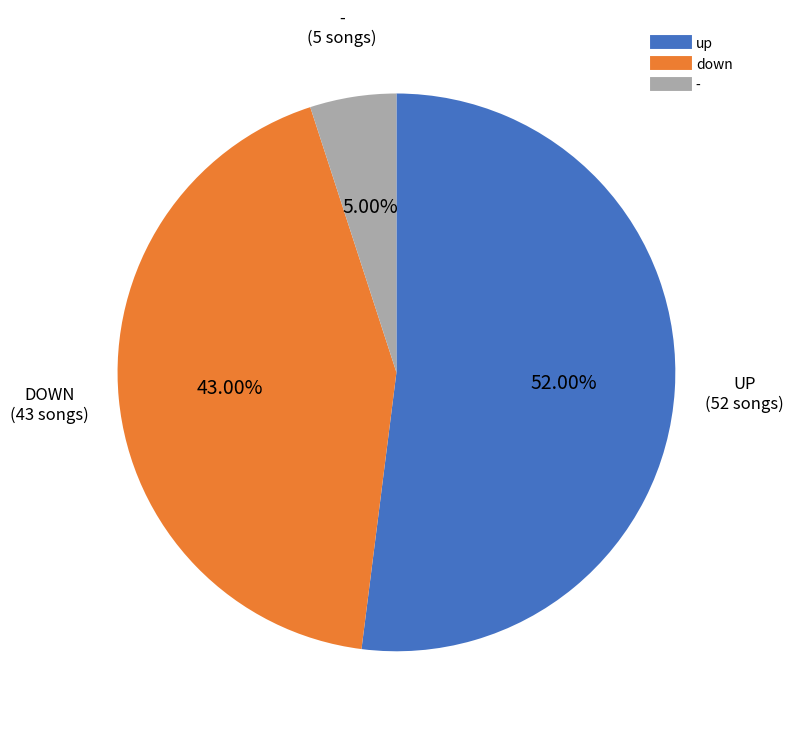

Is there a majority slice in this chart?

Yes